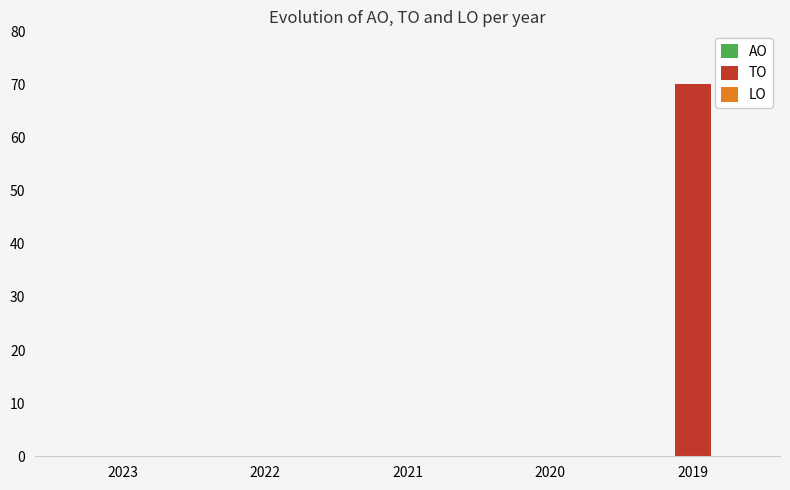

Between 2023 and 2019, which is larger?

2019